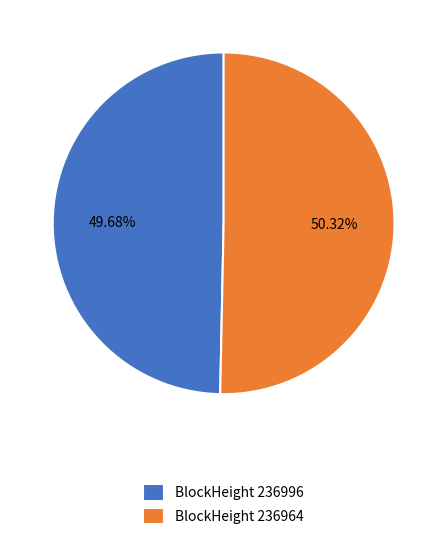

What is the majority slice?

BlockHeight 236964